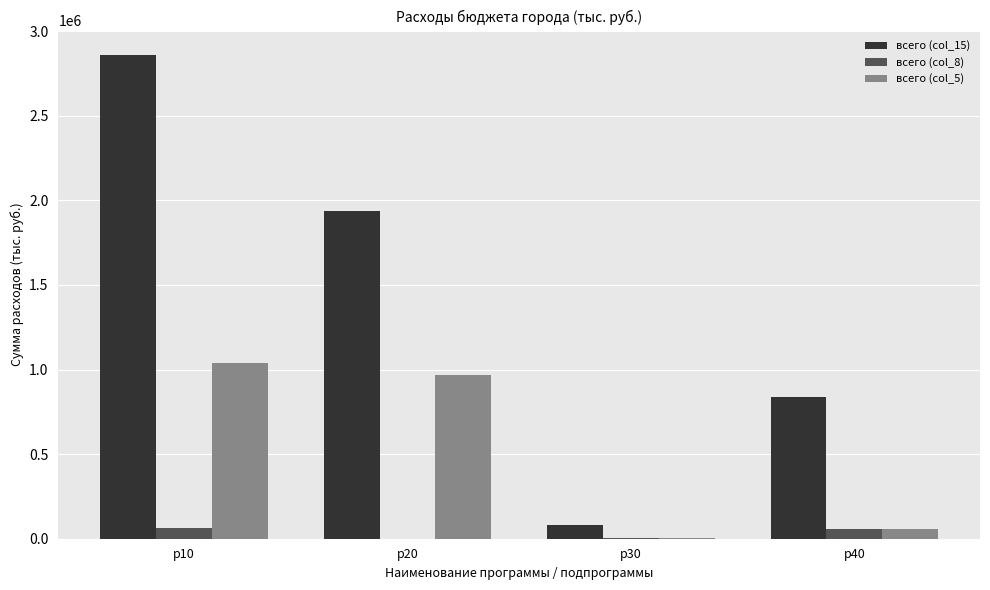

What is the sum of all всего (col_5) values?

2071689.2